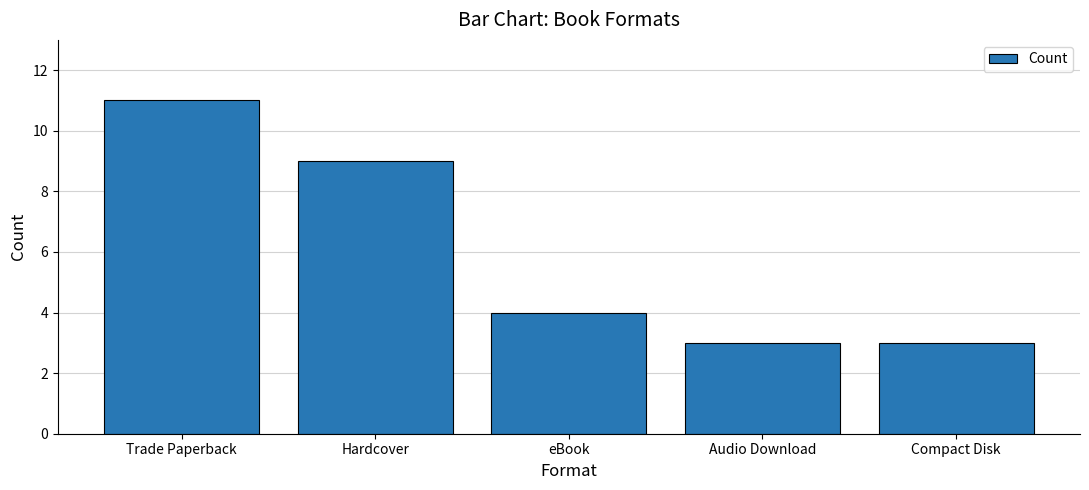

What is the difference between the maximum and minimum values?

8